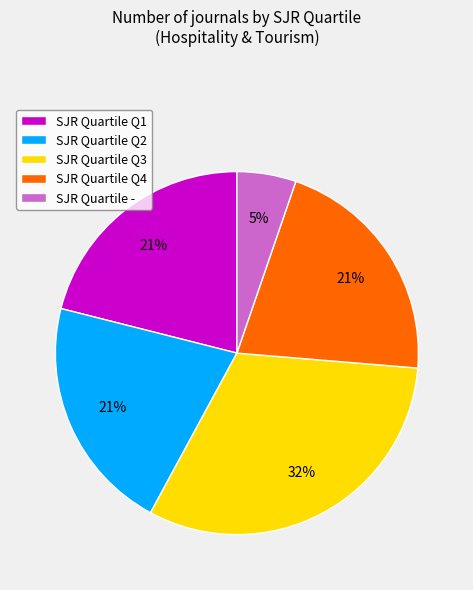

To the nearest percent, what is the average slice percentage?

20%